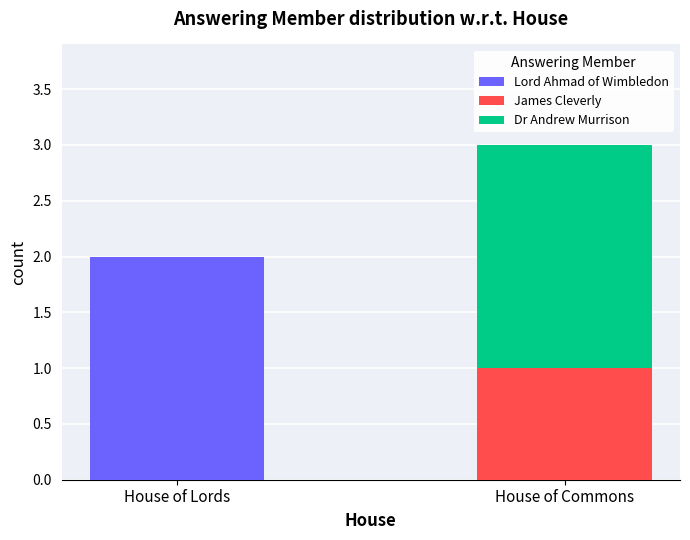

Which category has the highest value in the Lord Ahmad of Wimbledon series?

House of Lords